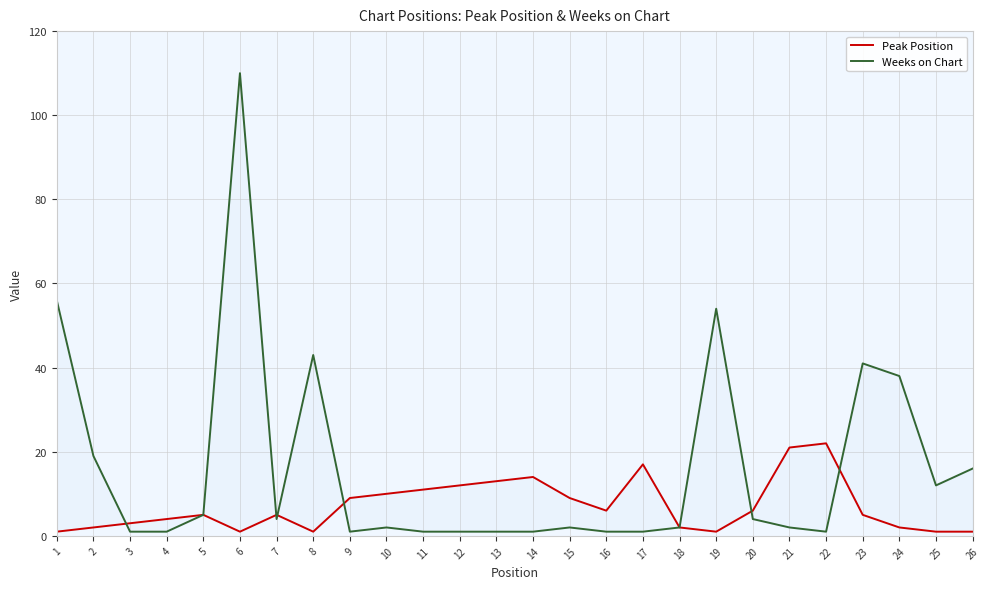

At which category is the sum across all series the highest?

6